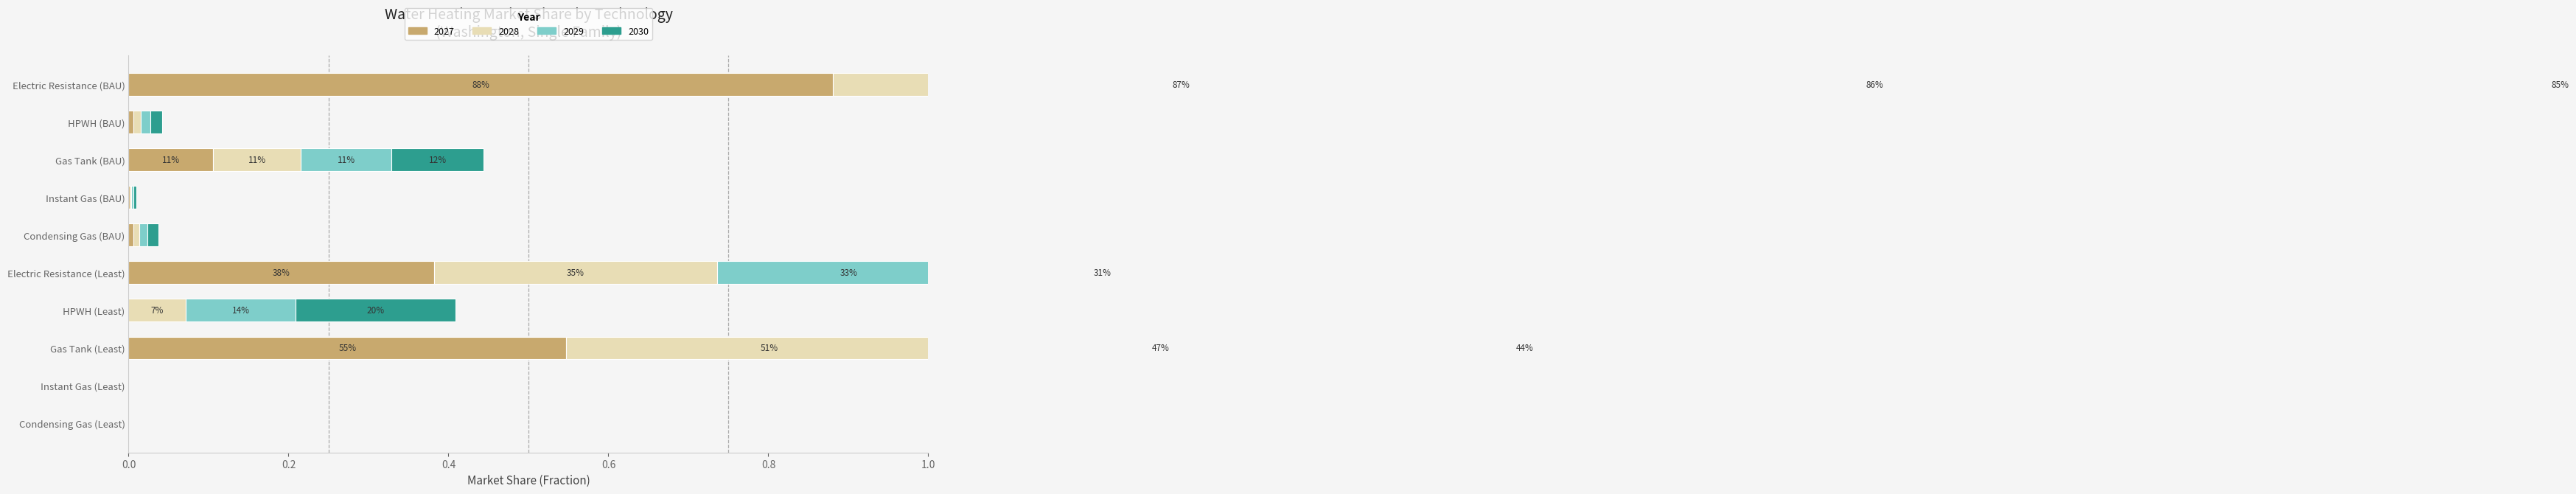

At how many categories does at least one series exceed 0?

8